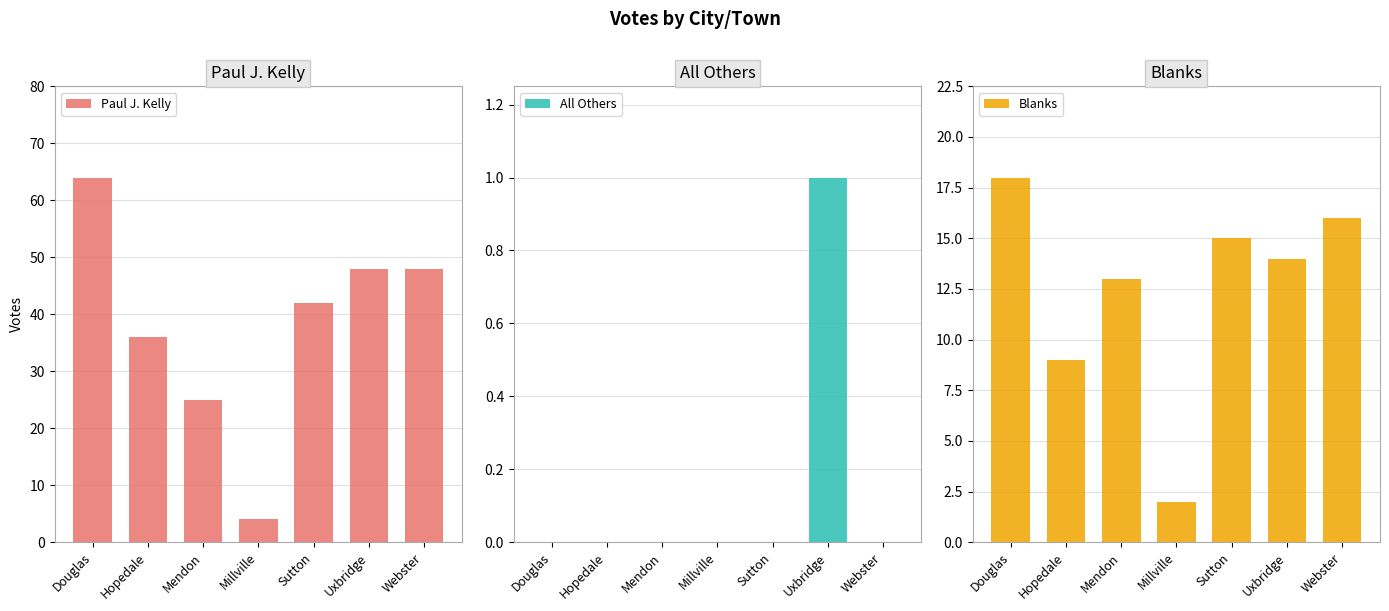

How many series are shown in this chart?

3